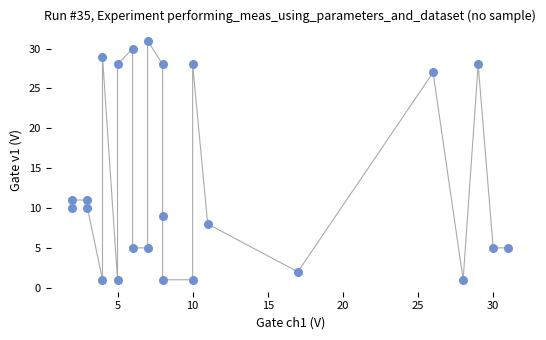

List the coordinates of all points as (Y, X) pairs, reading left to right.

(11, 2)  (10, 2)  (11, 3)  (10, 3)  (1, 4)  (29, 4)  (1, 5)  (28, 5)  (5, 6)  (30, 6)  (5, 7)  (31, 7)  (1, 8)  (9, 8)  (28, 8)  (1, 10)  (28, 10)  (8, 11)  (2, 17)  (27, 26)  (1, 28)  (28, 29)  (5, 30)  (5, 31)